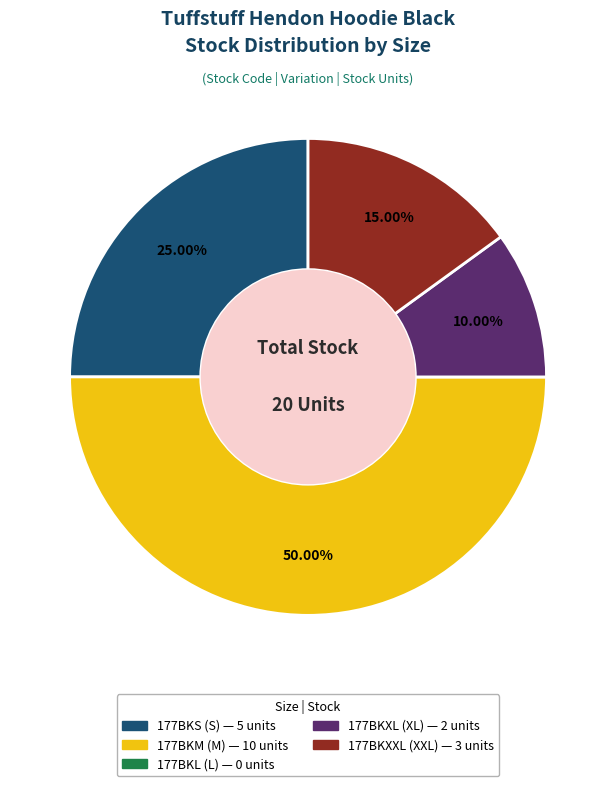

Do 177BKXL (XL) and 177BKXXL (XXL) together represent more than half of the pie?

No